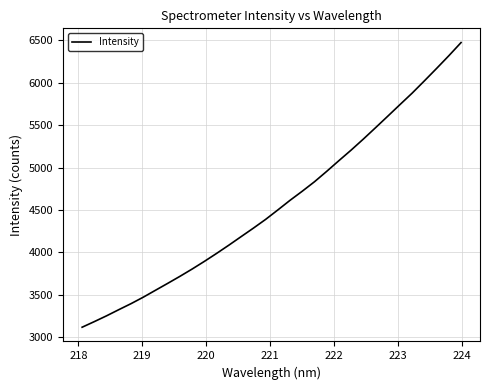

What is the difference between the maximum and second lowest values?

3289.2